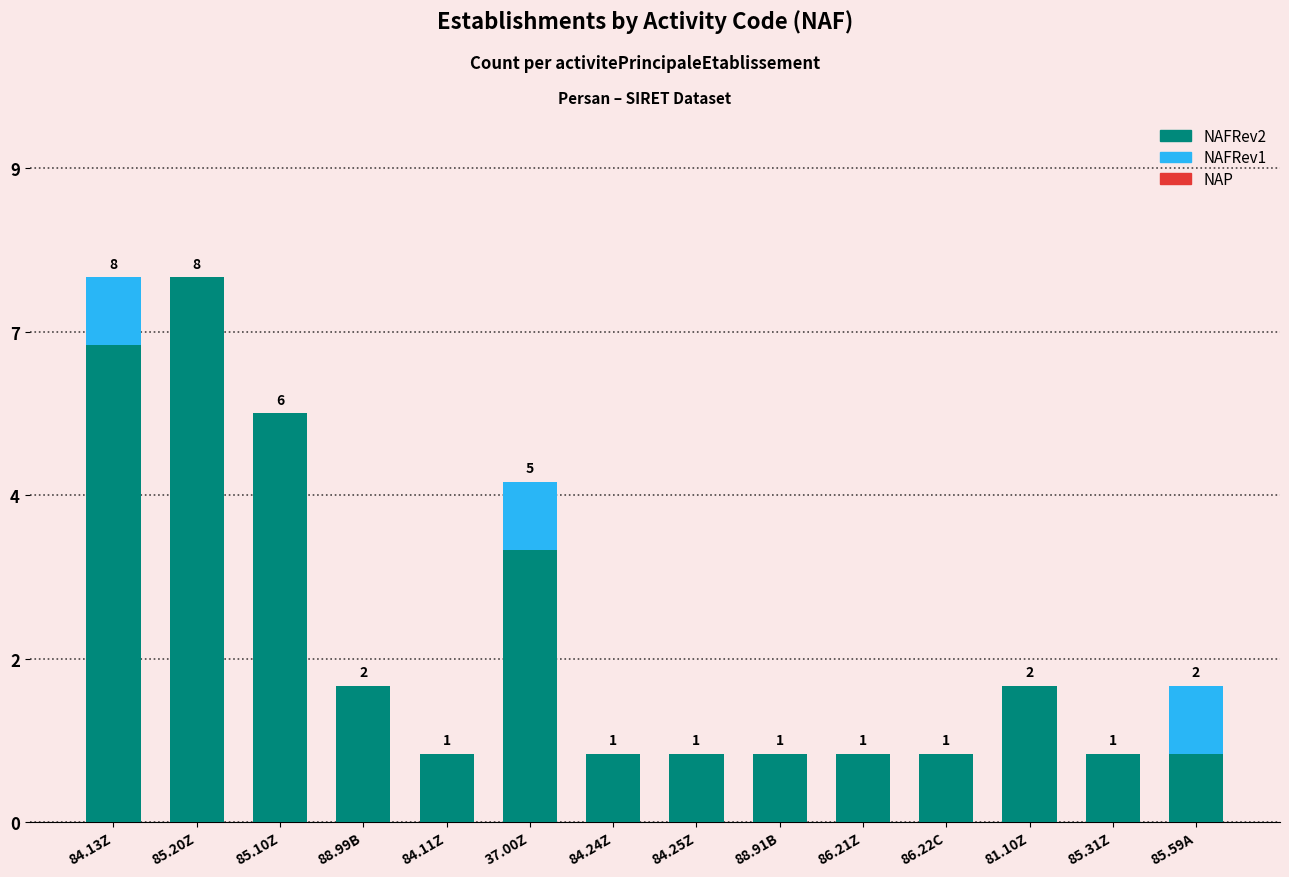

Does the chart contain stacked bars?

Yes